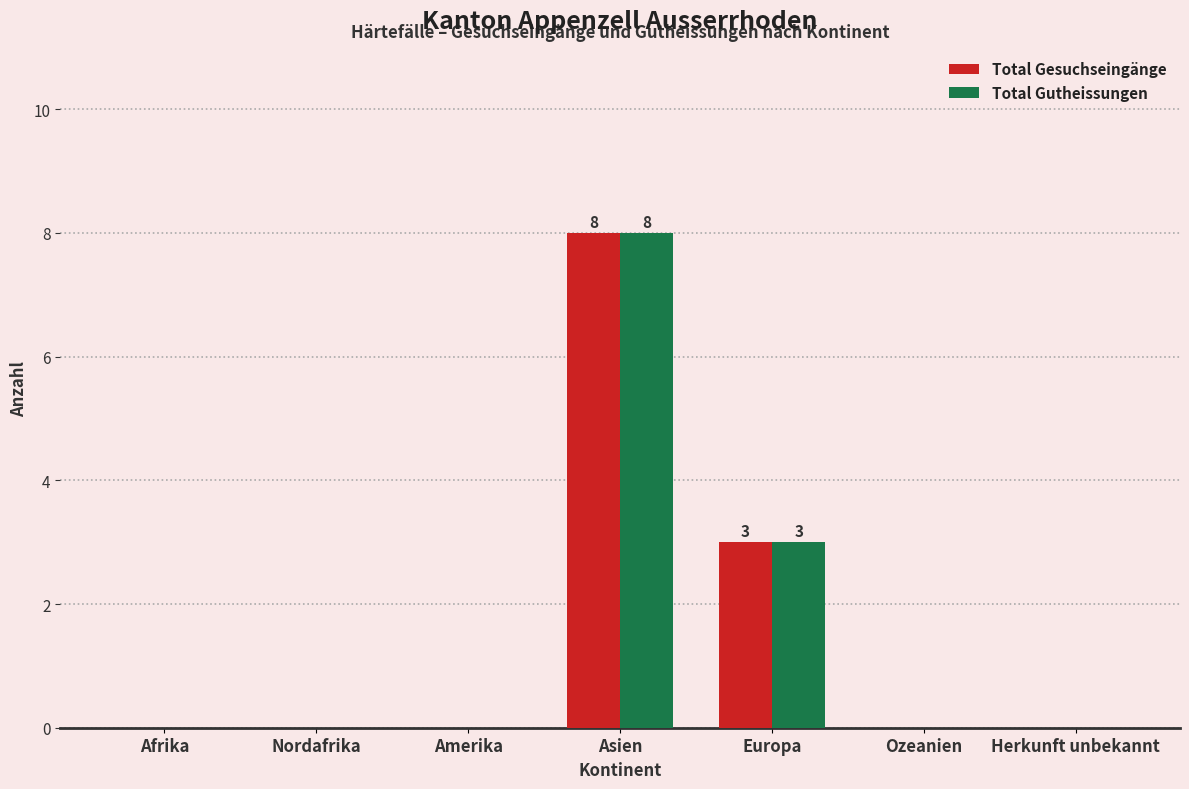

At which label is Total Gesuchseingänge closest to 4?

Europa